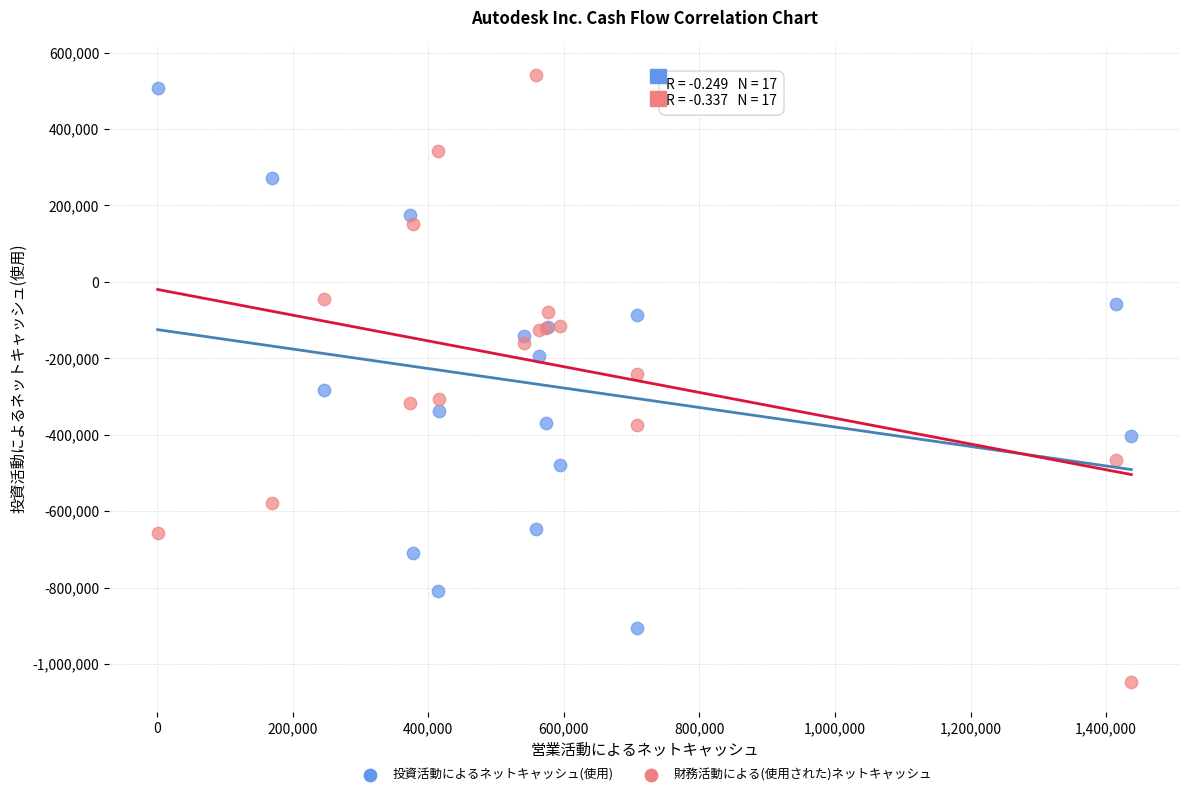

What are all the series names shown in the legend?

投資活動によるネットキャッシュ(使用), 財務活動による(使用された)ネットキャッシュ